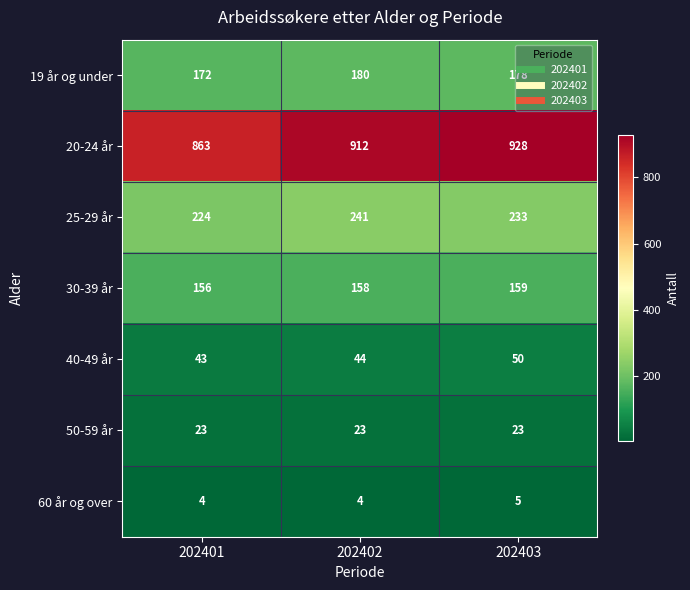

List the series in order of their peak value, highest first.

20-24 år, 25-29 år, 19 år og under, 30-39 år, 40-49 år, 50-59 år, 60 år og over